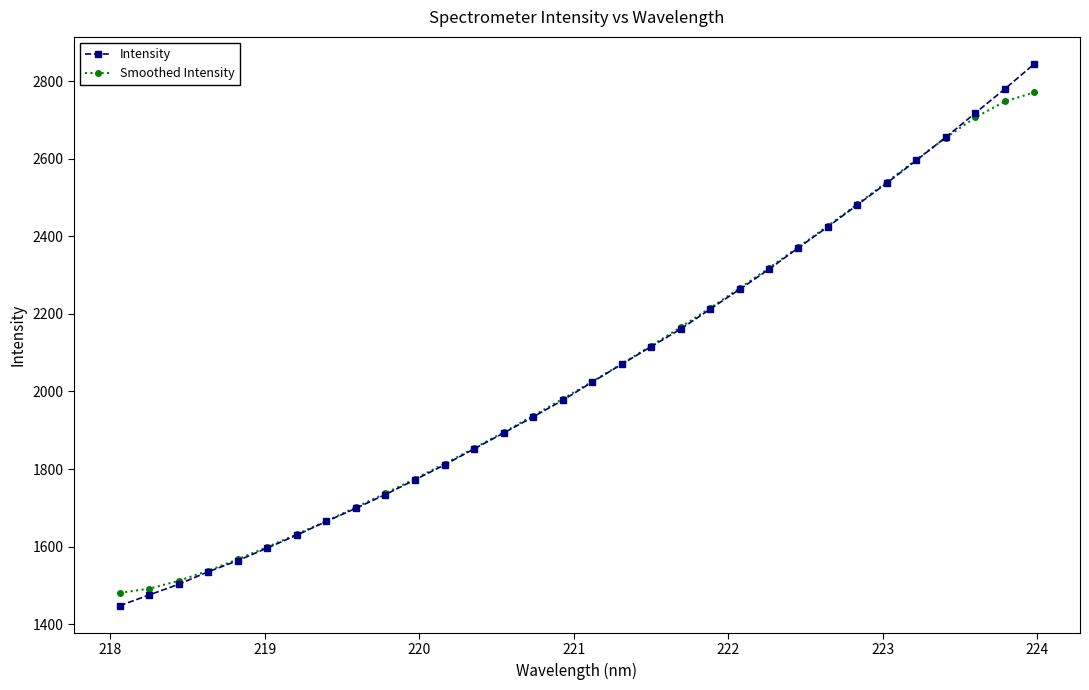

What is the highest value of the Intensity series?

2844.0